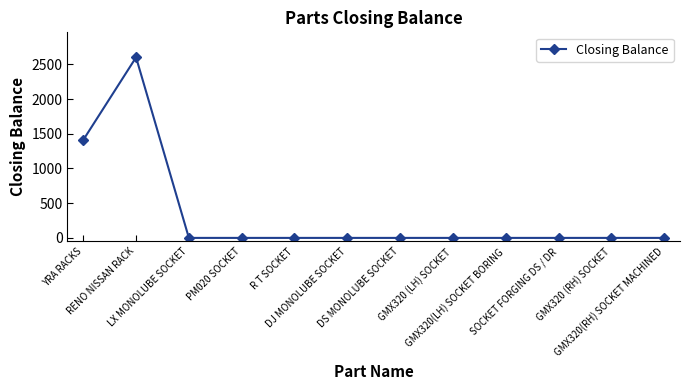

True or false: the data has more than 0 interior local peaks.

True